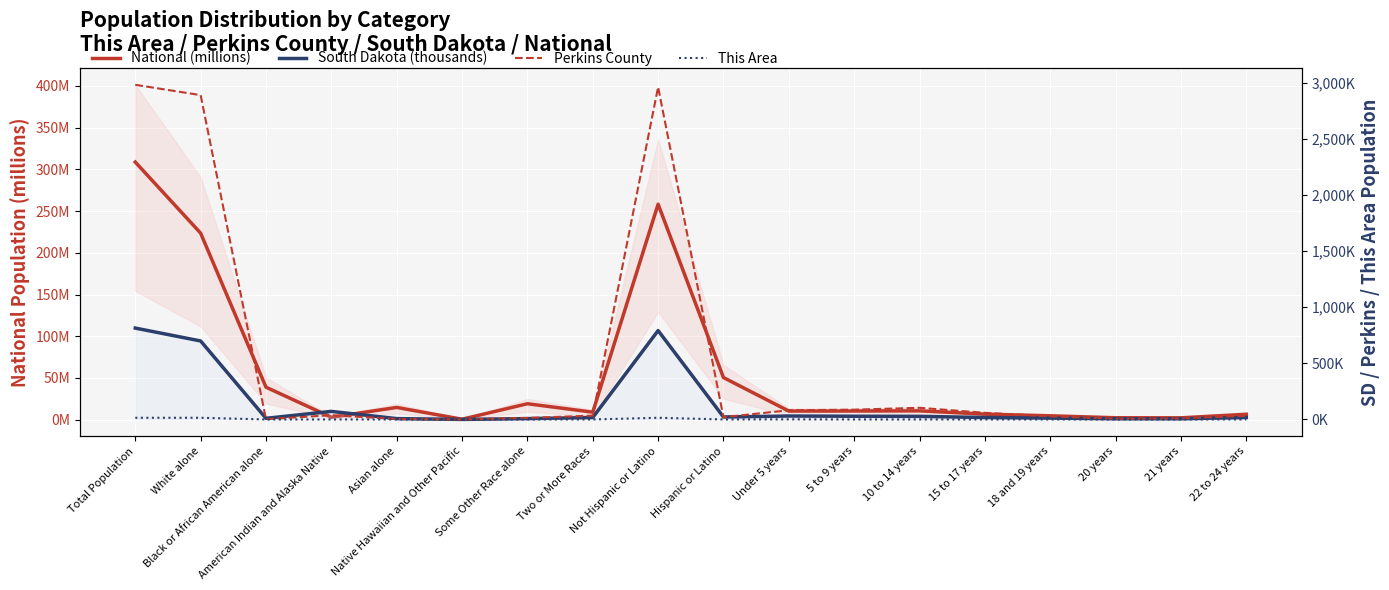

What is the label of the 8th point from the left?

Two or More Races